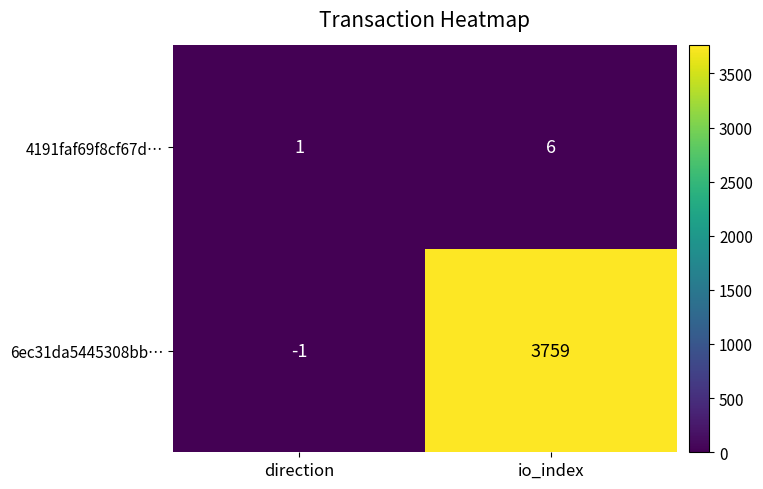

Which series has the widest spread of values?

6ec31da5445308bb…